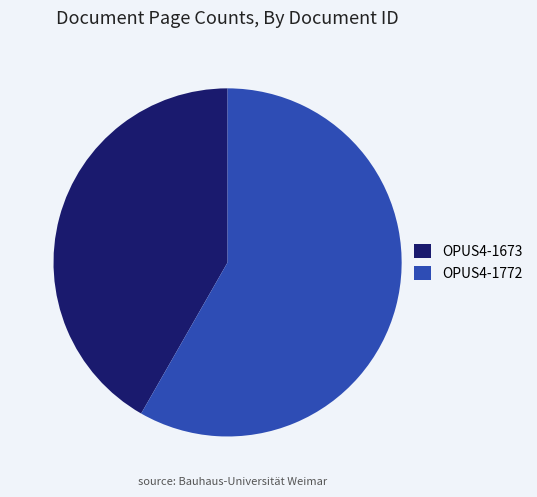

How many segments does this pie chart have?

2